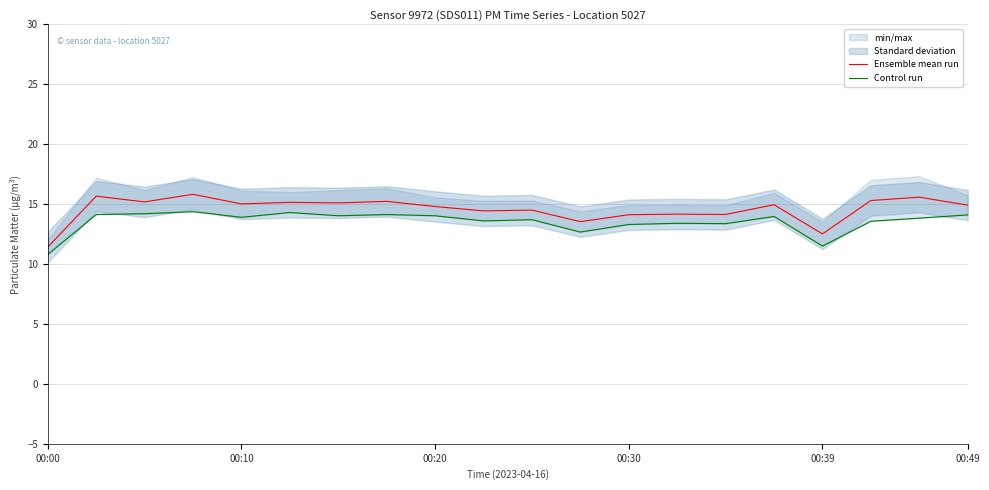

How many lines are shown in the chart?

2